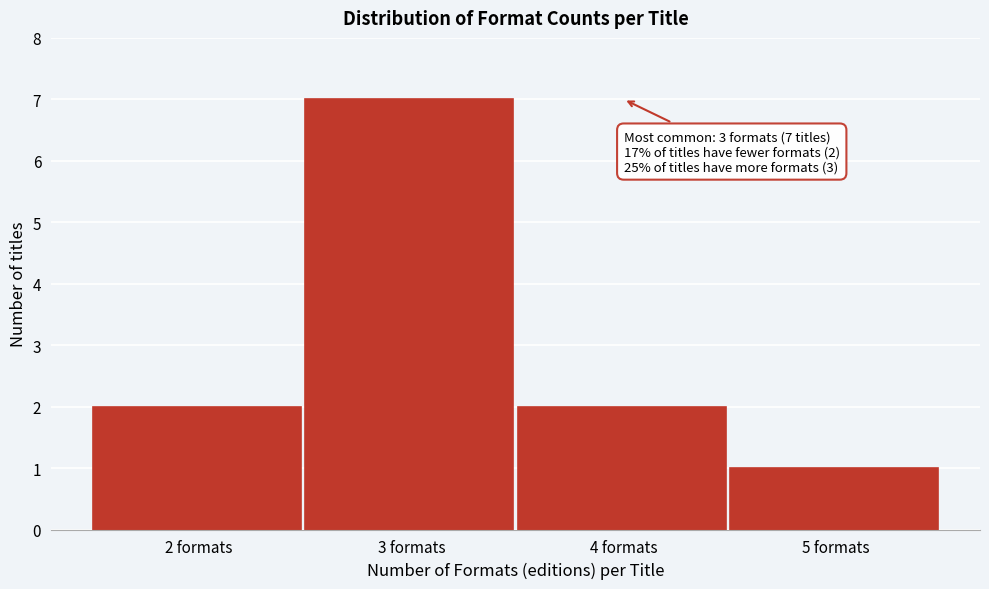

Over which range of the x-axis is the bar tallest?

2.5 to 3.5